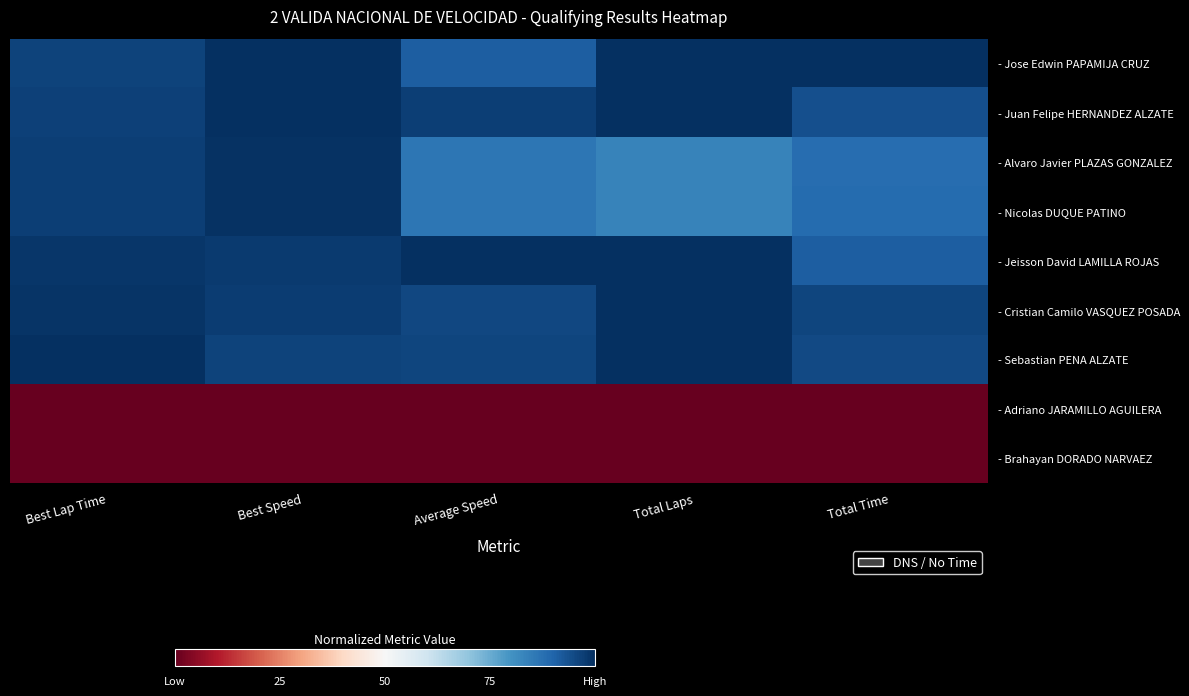

Which series has the largest range (max minus min)?

- Alvaro Javier PLAZAS GONZALEZ